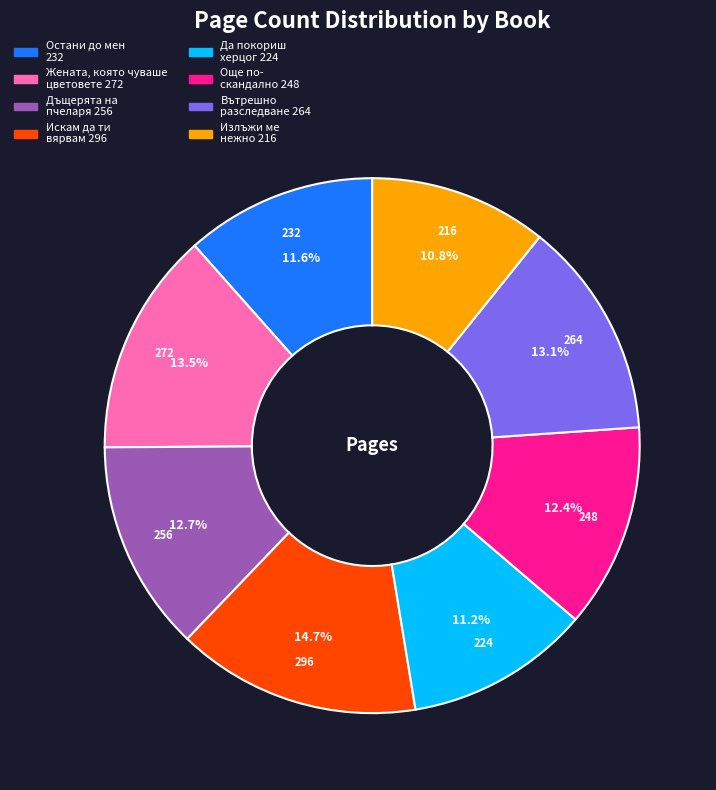

Is there any slice that represents more than half of the pie?

No